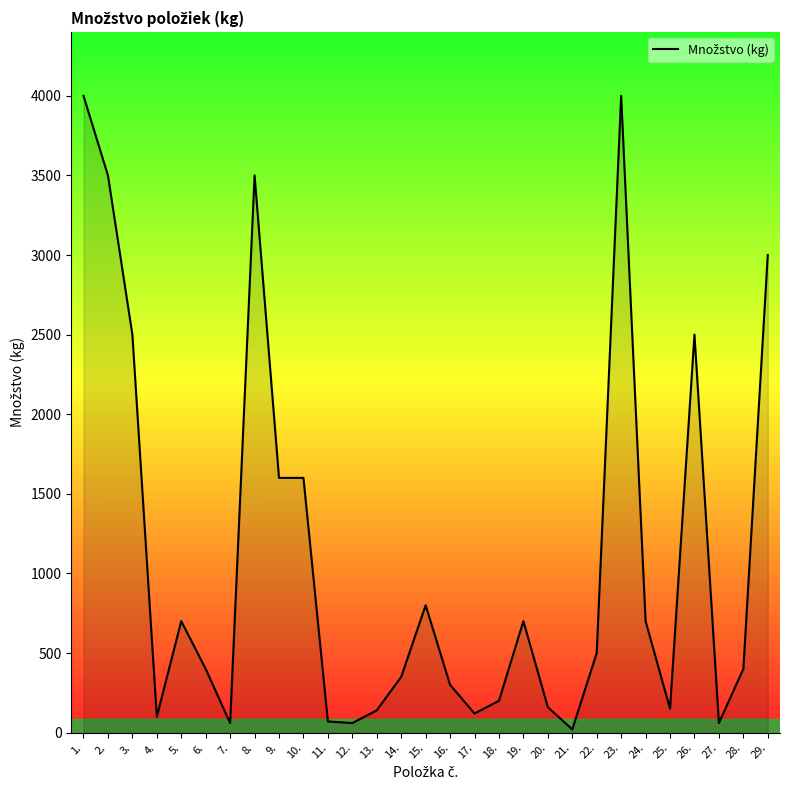

Which has a higher value, 28. or 3.?

3.